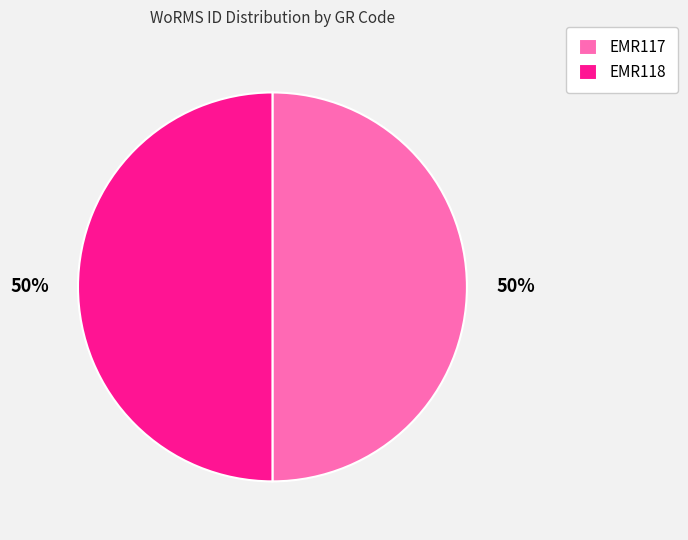

To the nearest percent, what percentage of the pie is EMR118?

50%